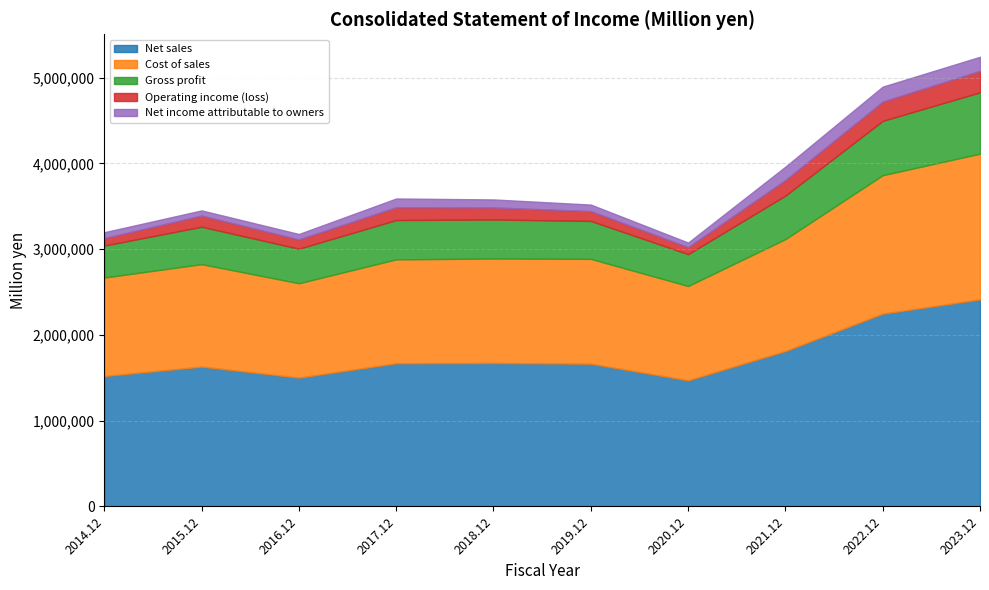

At which category does Gross profit reach its first local peak?

2015.12